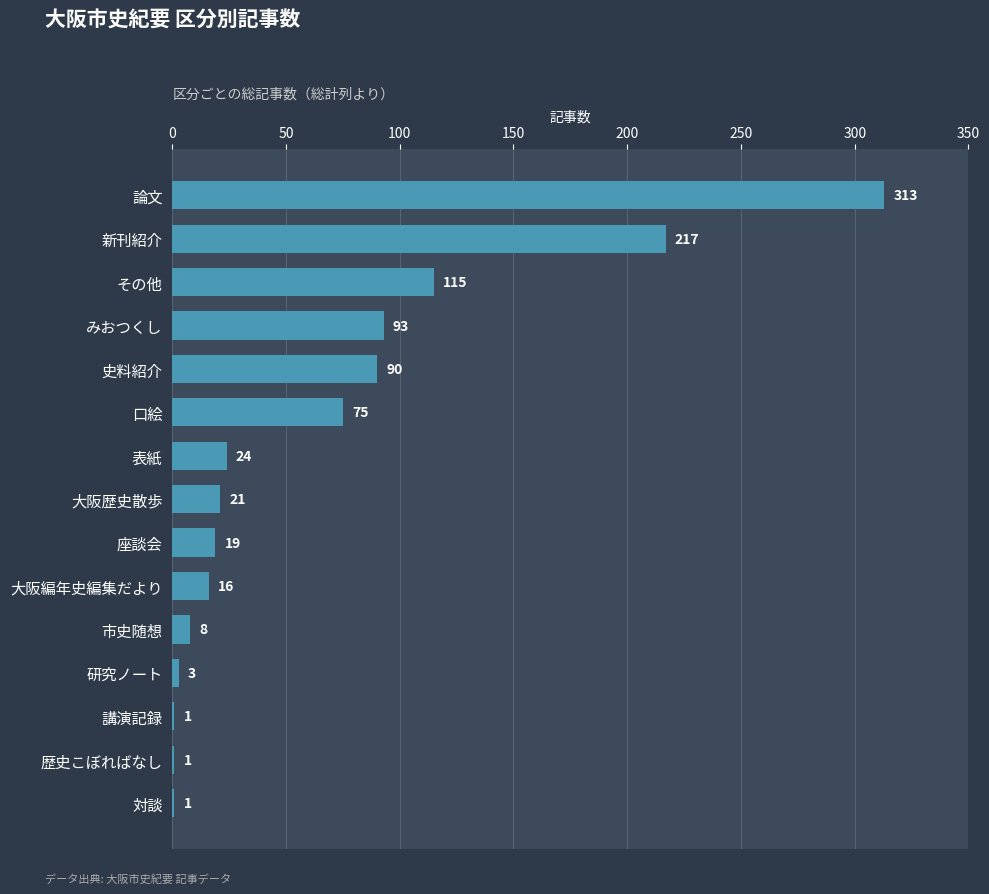

Reading top to bottom, extract all data points from this chart.

論文=313	新刊紹介=217	その他=115	みおつくし=93	史料紹介=90	口絵=75	表紙=24	大阪歴史散歩=21	座談会=19	大阪編年史編集だより=16	市史随想=8	研究ノート=3	講演記録=1	歴史こぼればなし=1	対談=1